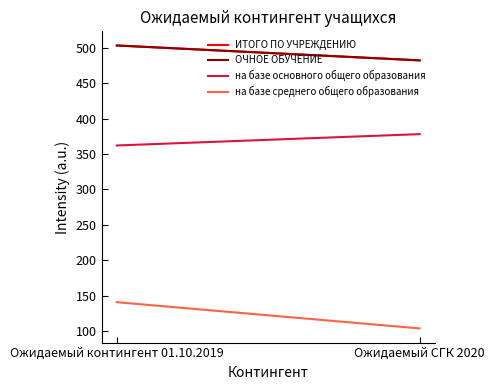

What is the spread (max minus min) of values at Ожидаемый контингент 01.10.2019?

362